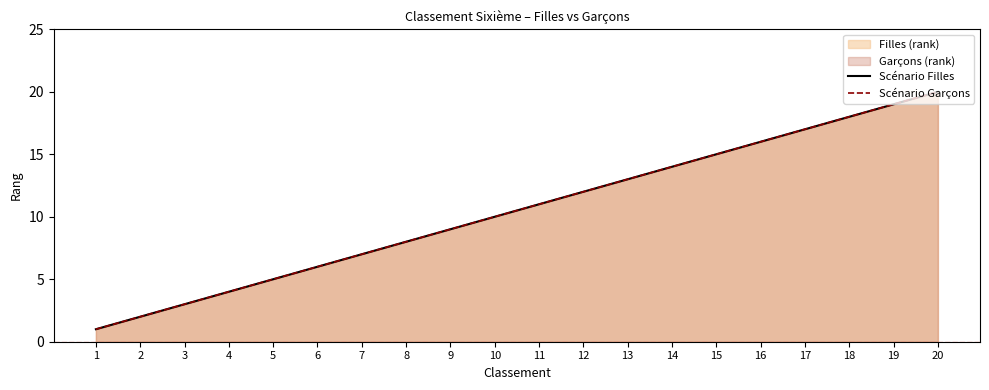

Which category has the highest value in the Scénario Filles series?

20